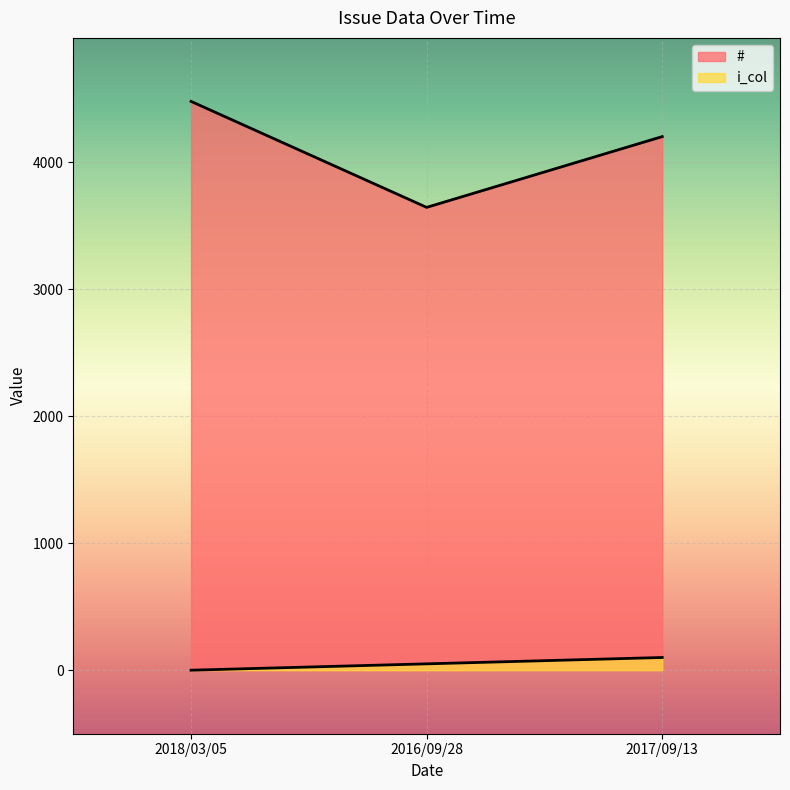

Reading left to right, list all the values displayed in this chart.

#: 4477	3643	4200
i_col: 0	50	100